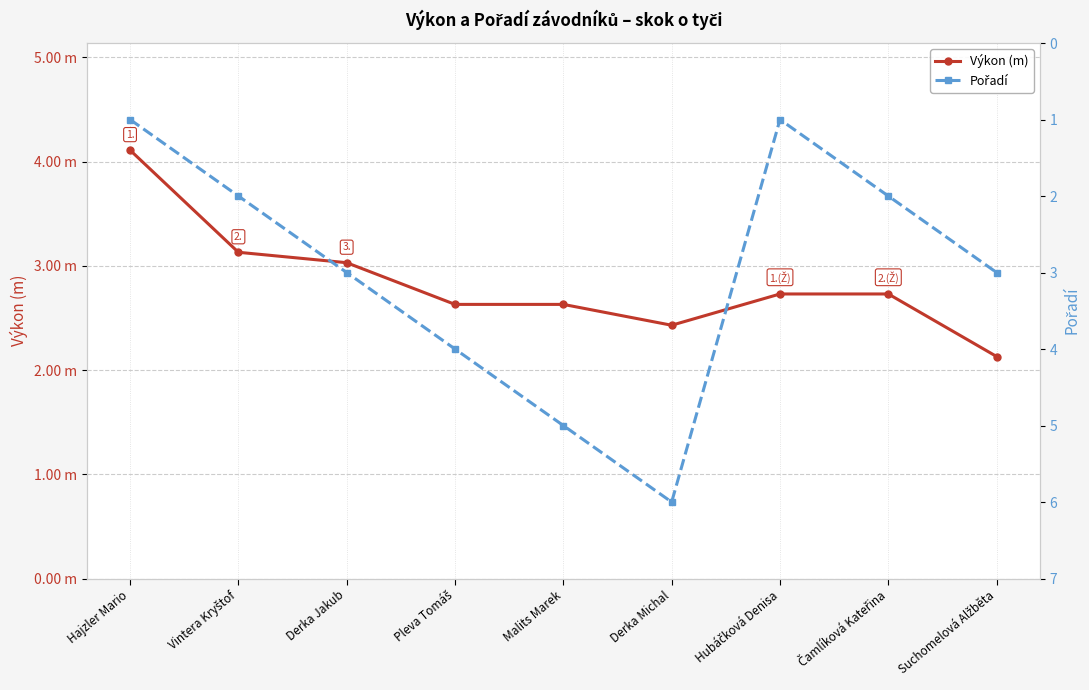

What are all the series names shown in the legend?

Výkon (m), Pořadí